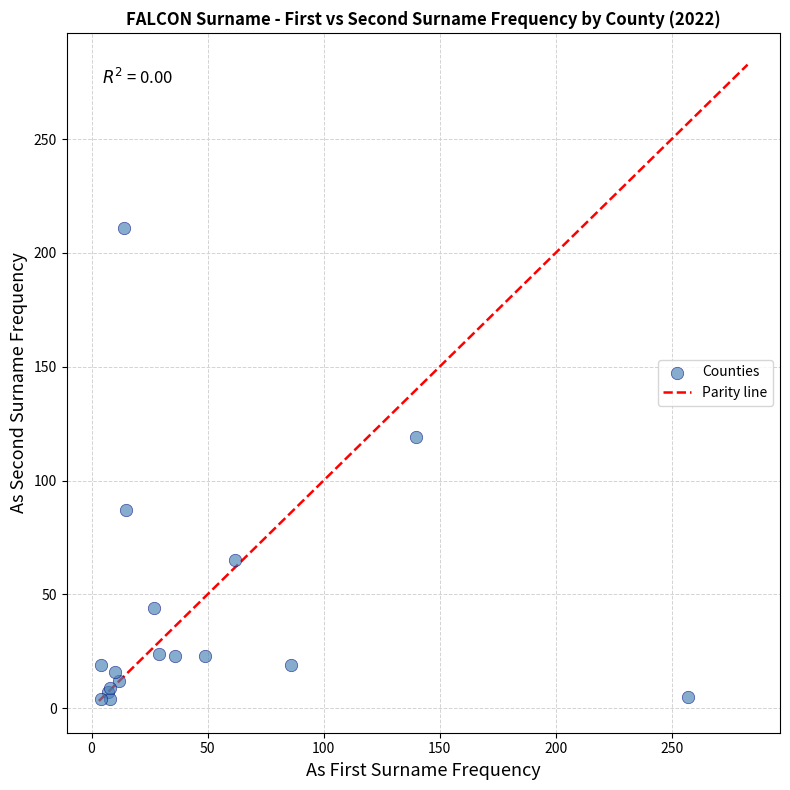

What Y value in the scatter plot is closest to 107?

119